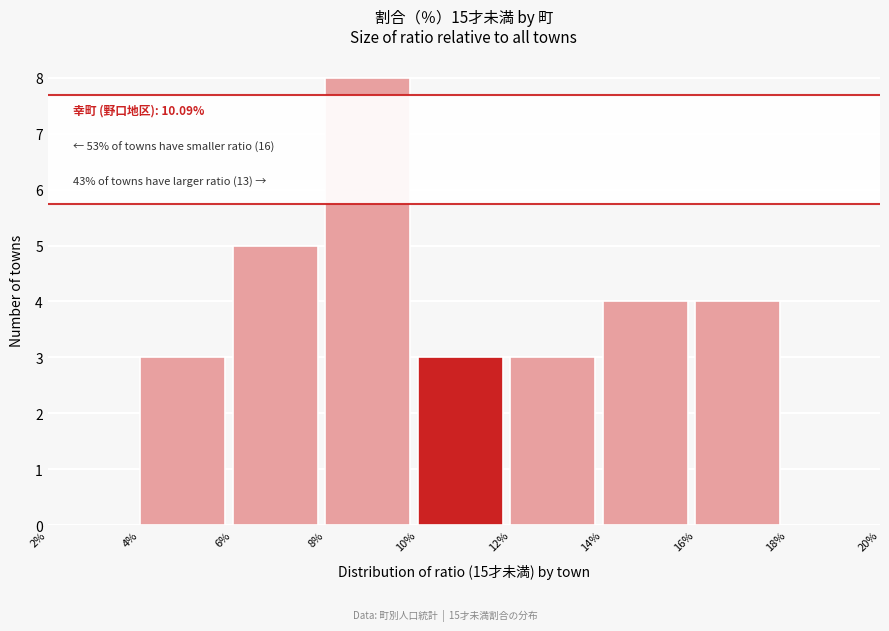

Reading left to right, what are all the values shown in this chart?

2%=0	4%=3	6%=5	8%=8	10%=3	12%=3	14%=4	16%=4	18%=0